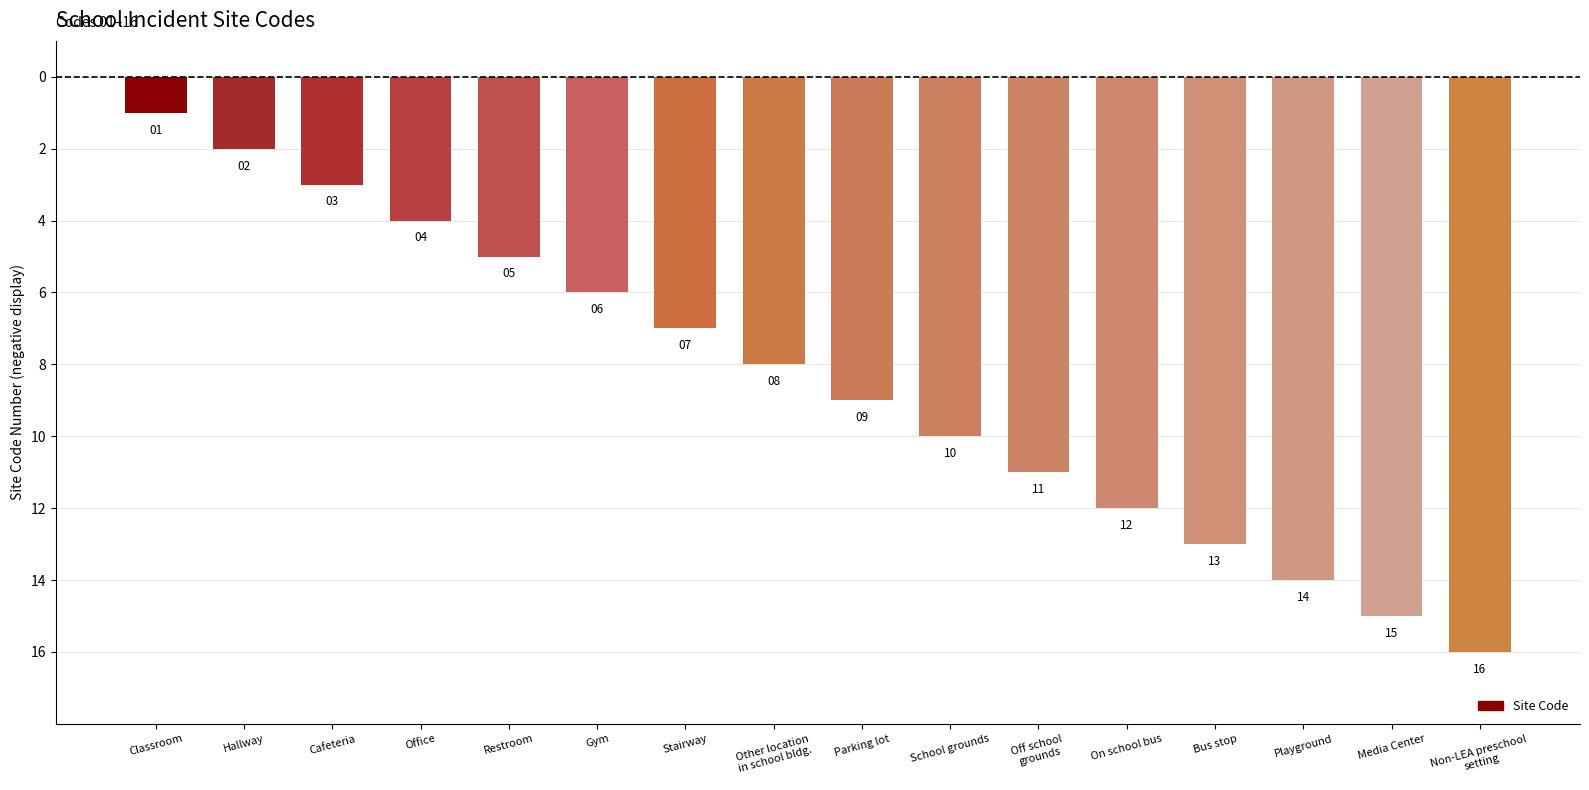

The chart shows a value of -2 at Restroom. True or false?

False